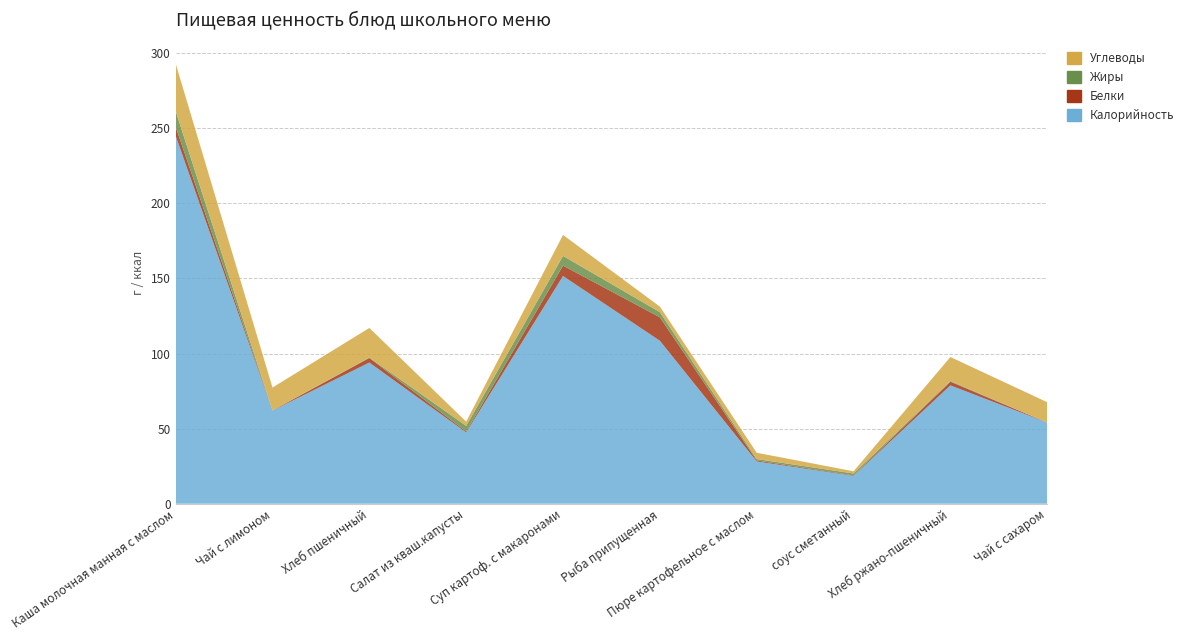

Reading left to right, list all the values displayed in this chart.

Калорийность: 245.0	62.0	94.0	47.5	151.6	108.5	28.1	18.5	78.8	54.0
Белки: 6.0	0.1	3.0	0.7	7.0	15.6	0.6	0.3	2.4	0.1
Жиры: 10.5	0.0	0.3	3.7	6.5	3.5	1.0	1.2	0.5	0.0
Углеводы: 31.6	15.2	19.7	2.8	14.0	3.6	4.2	1.5	16.0	13.5